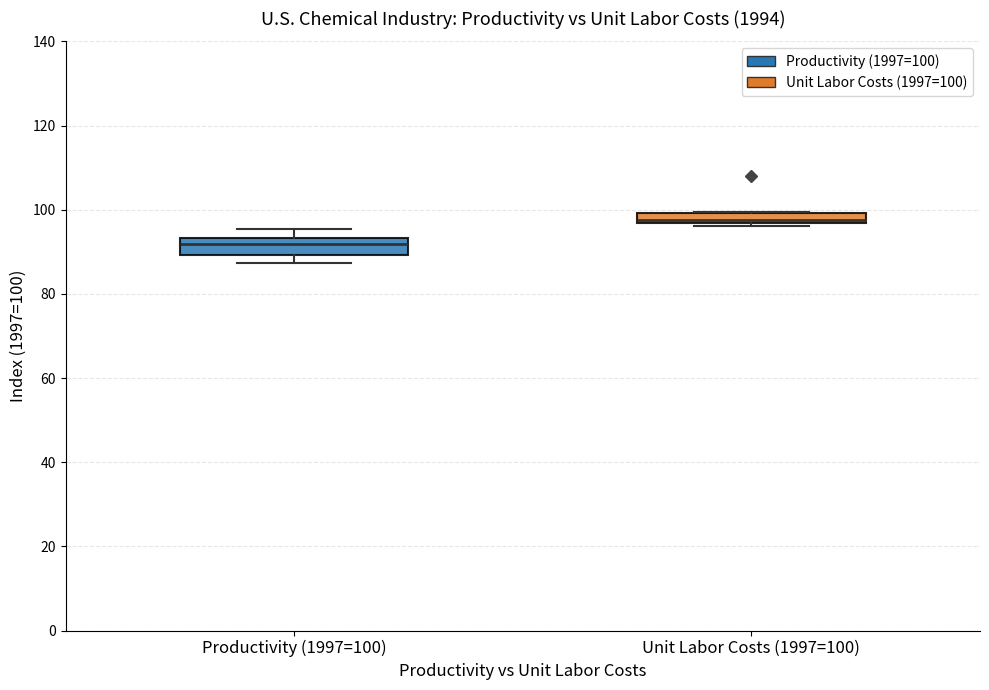

Which box has the highest median line?

Unit Labor Costs (1997=100)